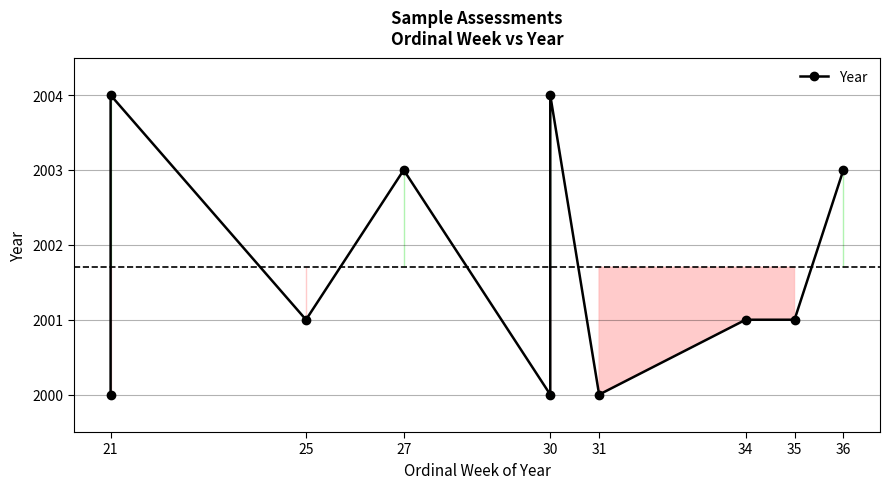

Reading left to right, extract all data points from this chart.

2000	2004	2001	2003	2000	2004	2000	2001	2001	2003